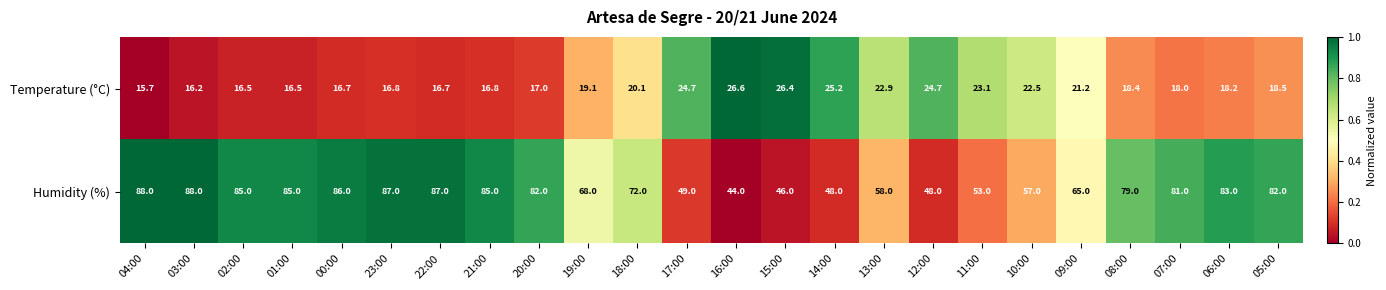

Which series changed the most between 02:00 and 12:00?

Humidity (%)